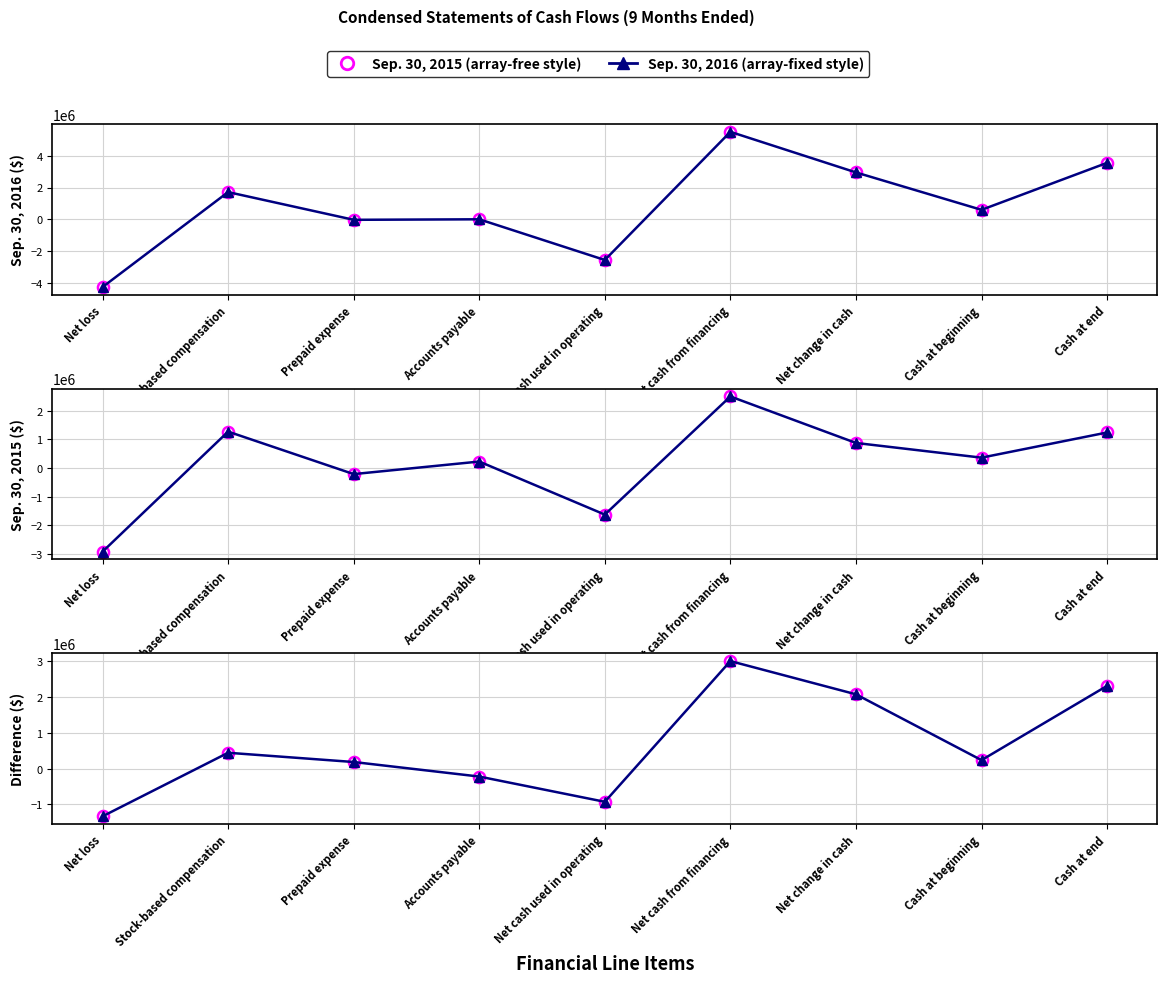

What position from the left is Net cash used in operating?

5